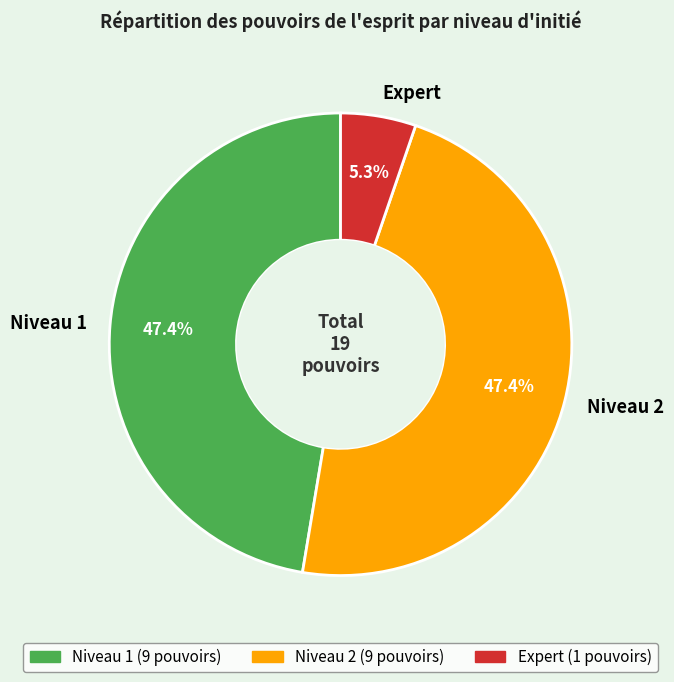

To the nearest percent, what portion does Expert represent?

5%